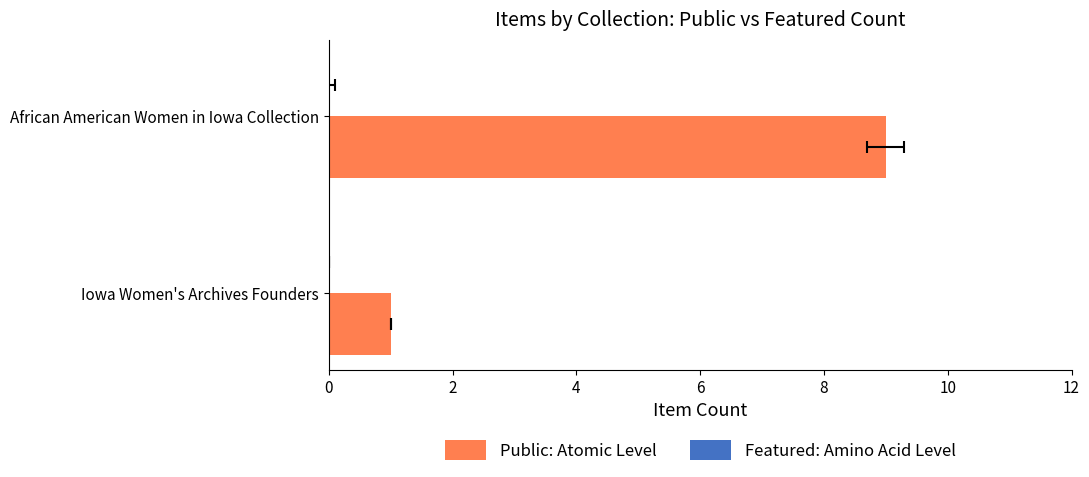

Which has a higher value, Iowa Women's Archives Founders or African American Women in Iowa Collection?

African American Women in Iowa Collection